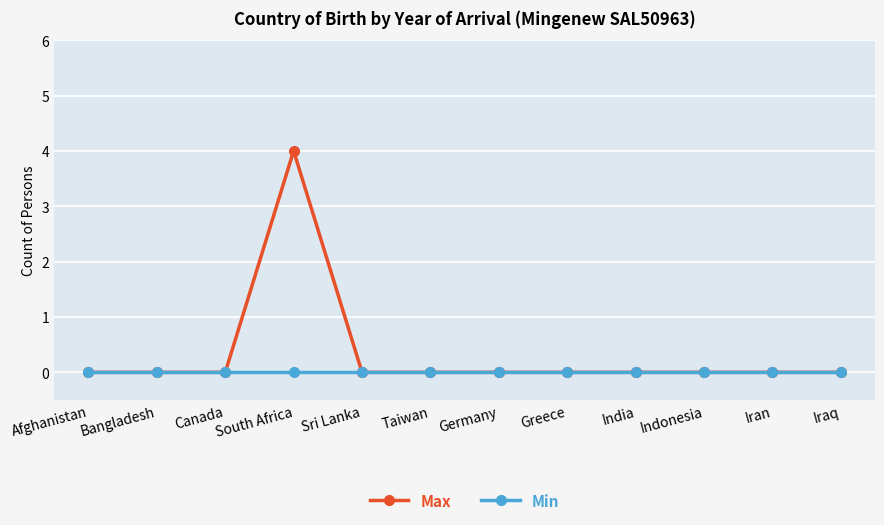

What is the sum of all Max values?

4